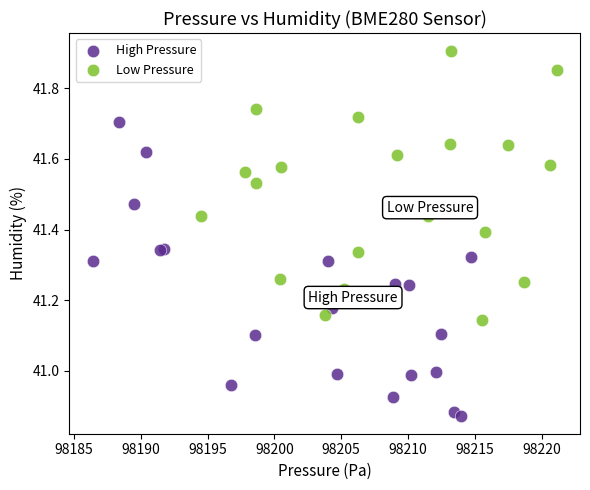

What are all the series names shown in the legend?

High Pressure, Low Pressure